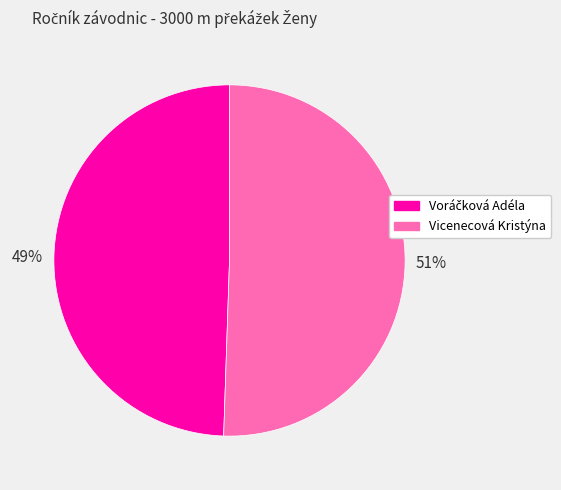

The Vicenecová Kristýna slice represents 51% of the pie. True or false?

True